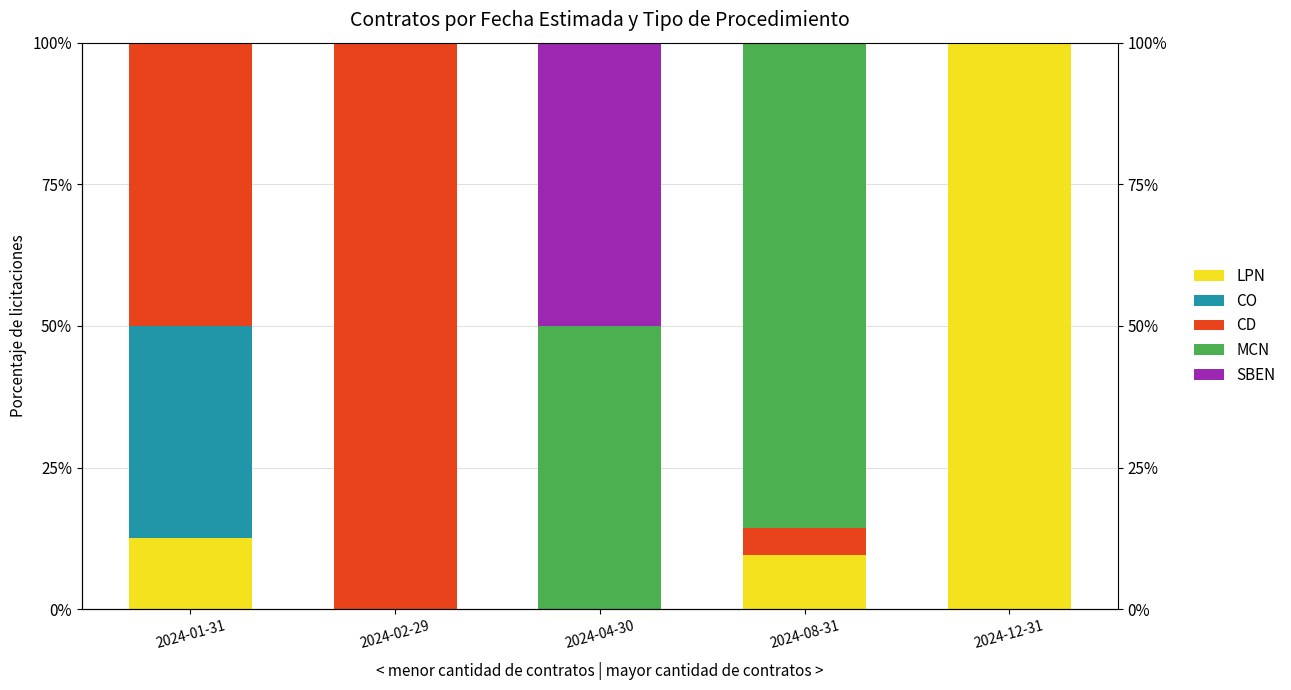

What is the sum of the CO values at 2024-01-31 and 2024-12-31?

37.5